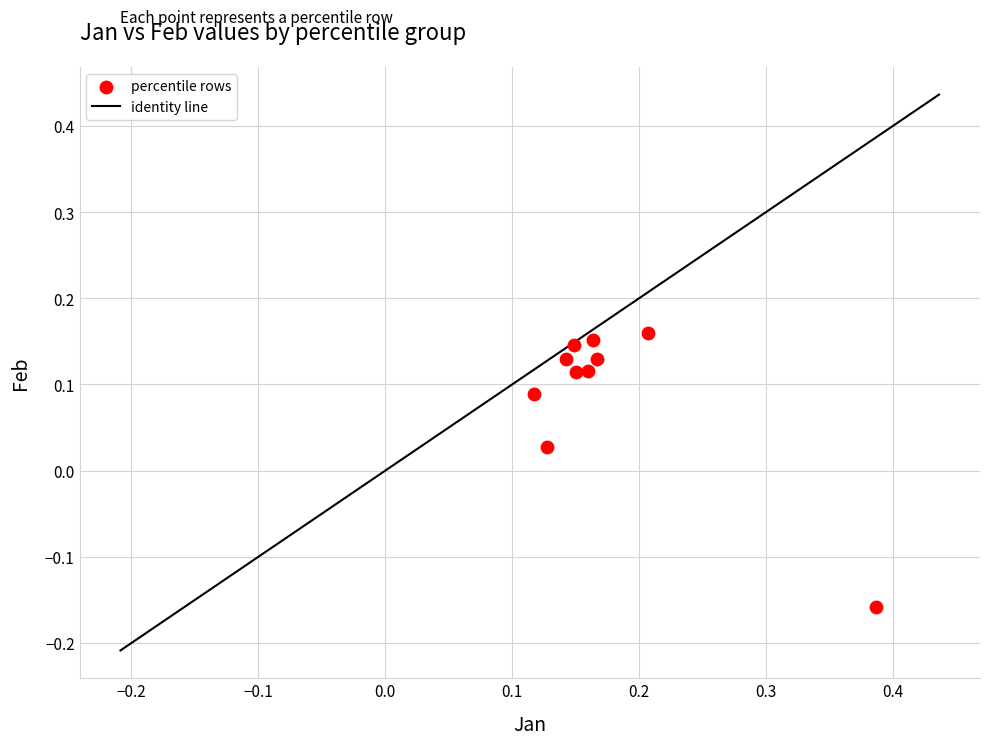

What is the range of Y values (max minus min)?

0.3